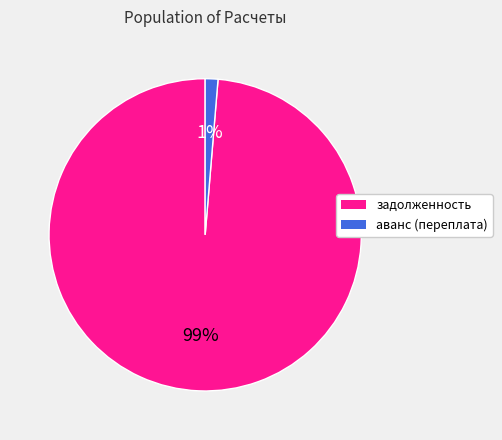

True or false: аванс (переплата) accounts for 8% of the total.

False